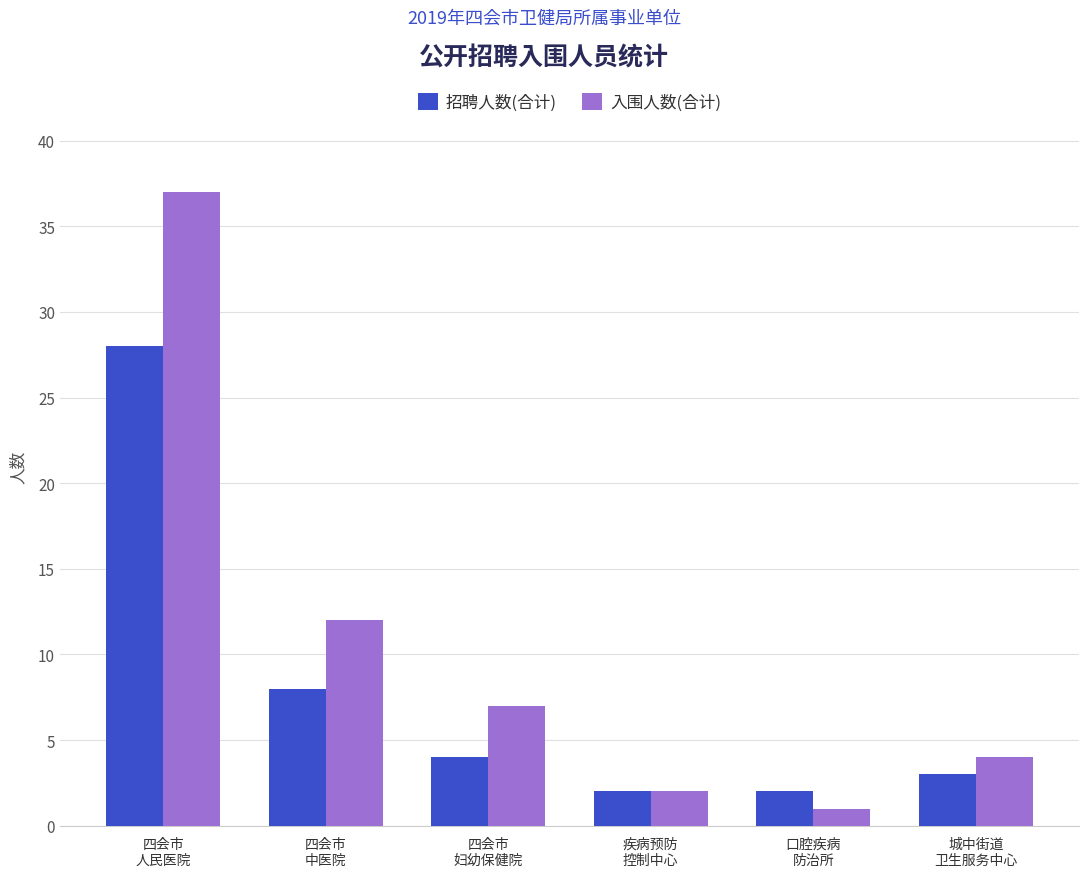

Reading left to right, list all the values displayed in this chart.

招聘人数(合计): 四会市
人民医院=28	四会市
中医院=8	四会市
妇幼保健院=4	疾病预防
控制中心=2	口腔疾病
防治所=2	城中街道
卫生服务中心=3
入围人数(合计): 四会市
人民医院=37	四会市
中医院=12	四会市
妇幼保健院=7	疾病预防
控制中心=2	口腔疾病
防治所=1	城中街道
卫生服务中心=4